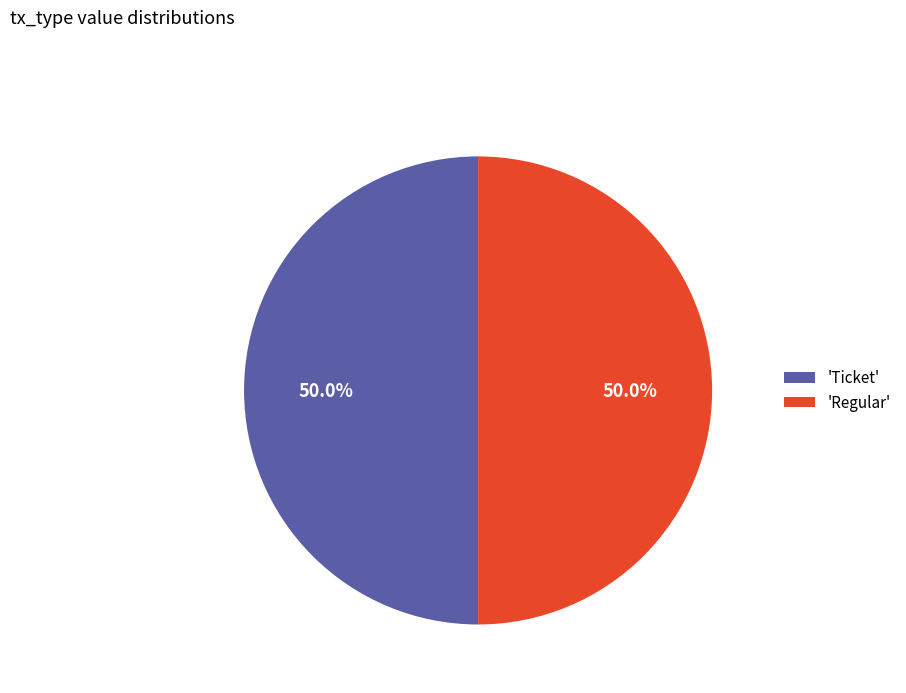

What portion of the pie excludes 'Ticket'?

50.0%